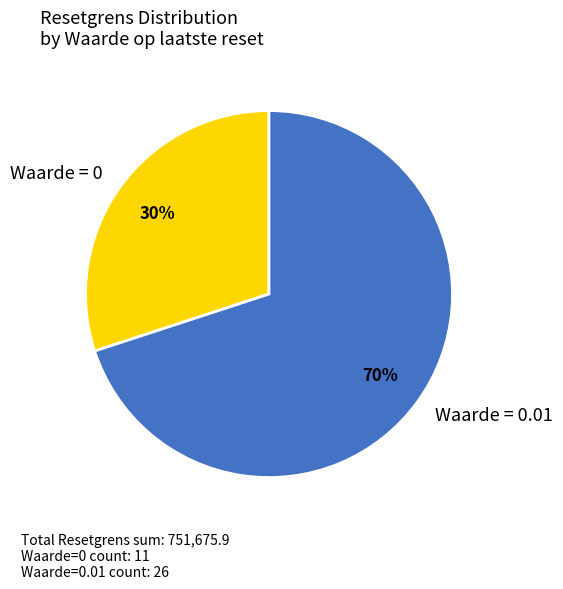

Which has a higher value, Waarde = 0 or Waarde = 0.01?

Waarde = 0.01